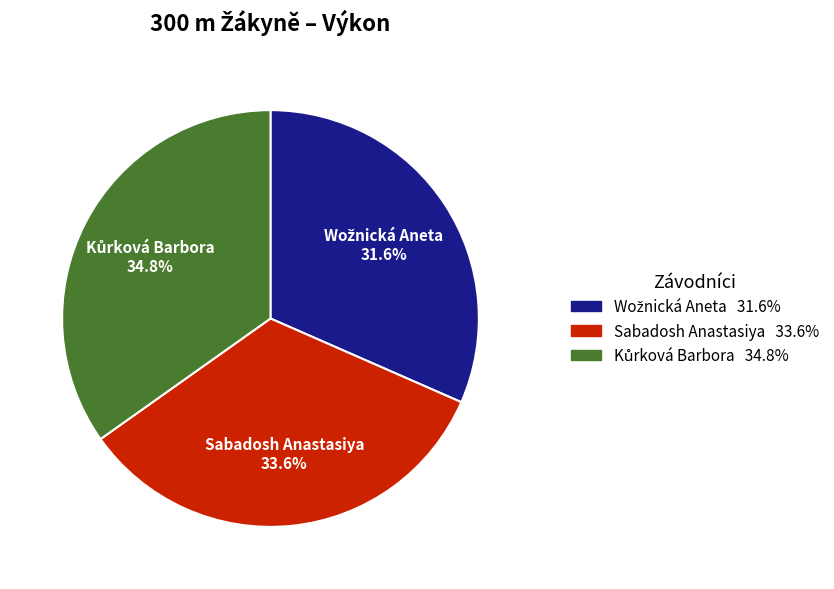

What portion of the pie excludes Sabadosh Anastasiya?

66.4%